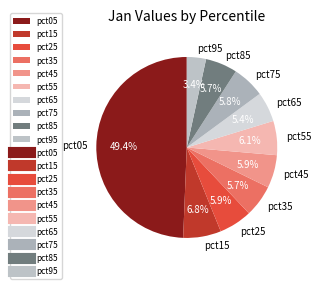

To the nearest percent, what is the difference between the pct15 and pct25 slice percentages?

1%